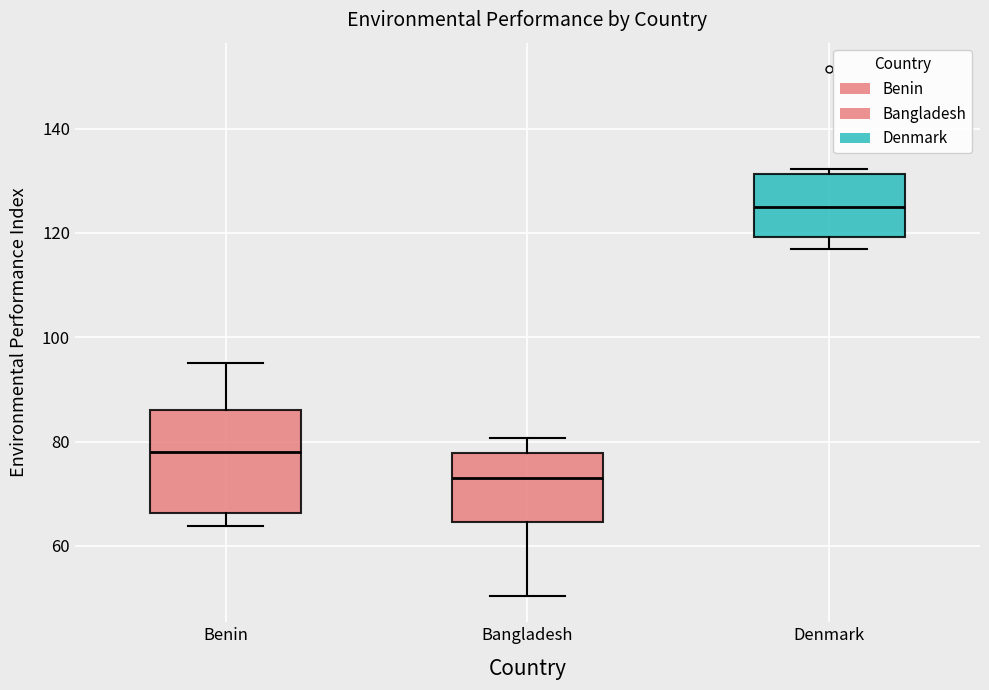

Where does the lower whisker of the box for Denmark end on the y-axis? The values are not printed on the chart, so give them approximately, as read against the axis.

116